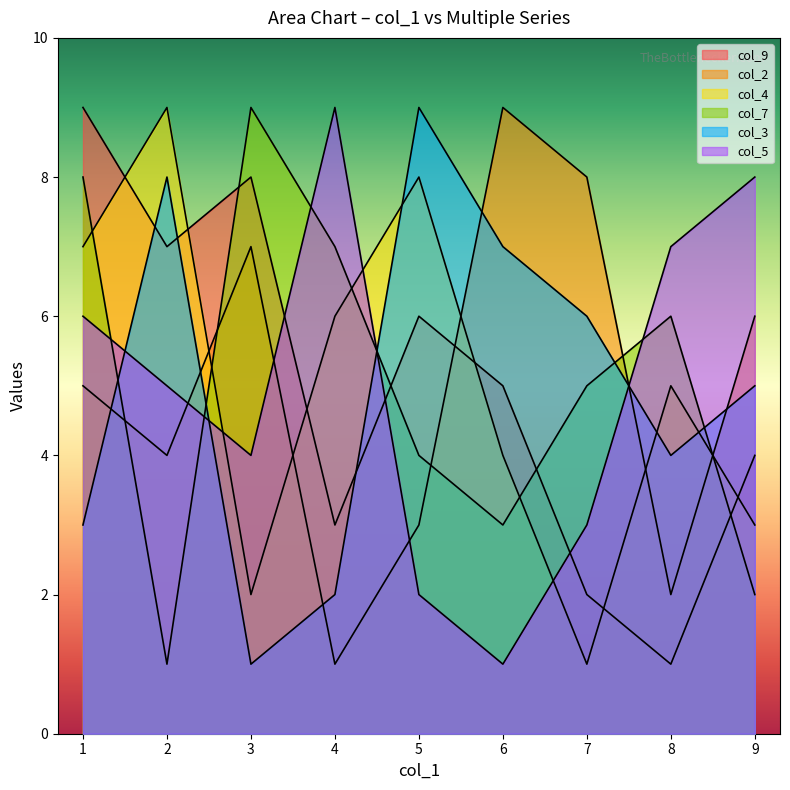

Which series has the largest range (max minus min)?

col_9